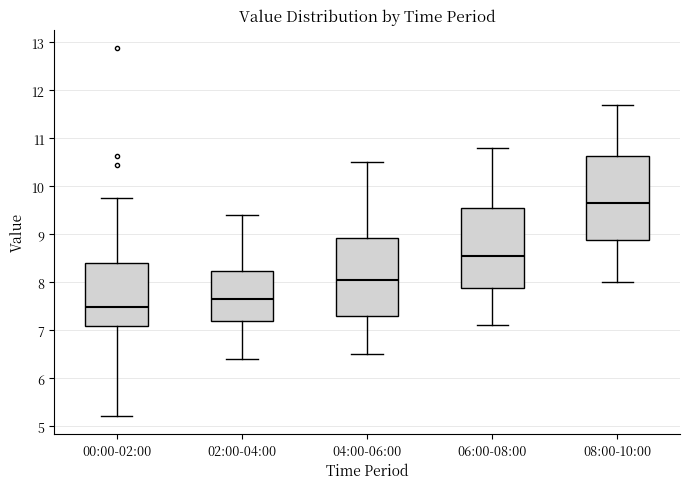

Which box has the highest median line?

08:00-10:00